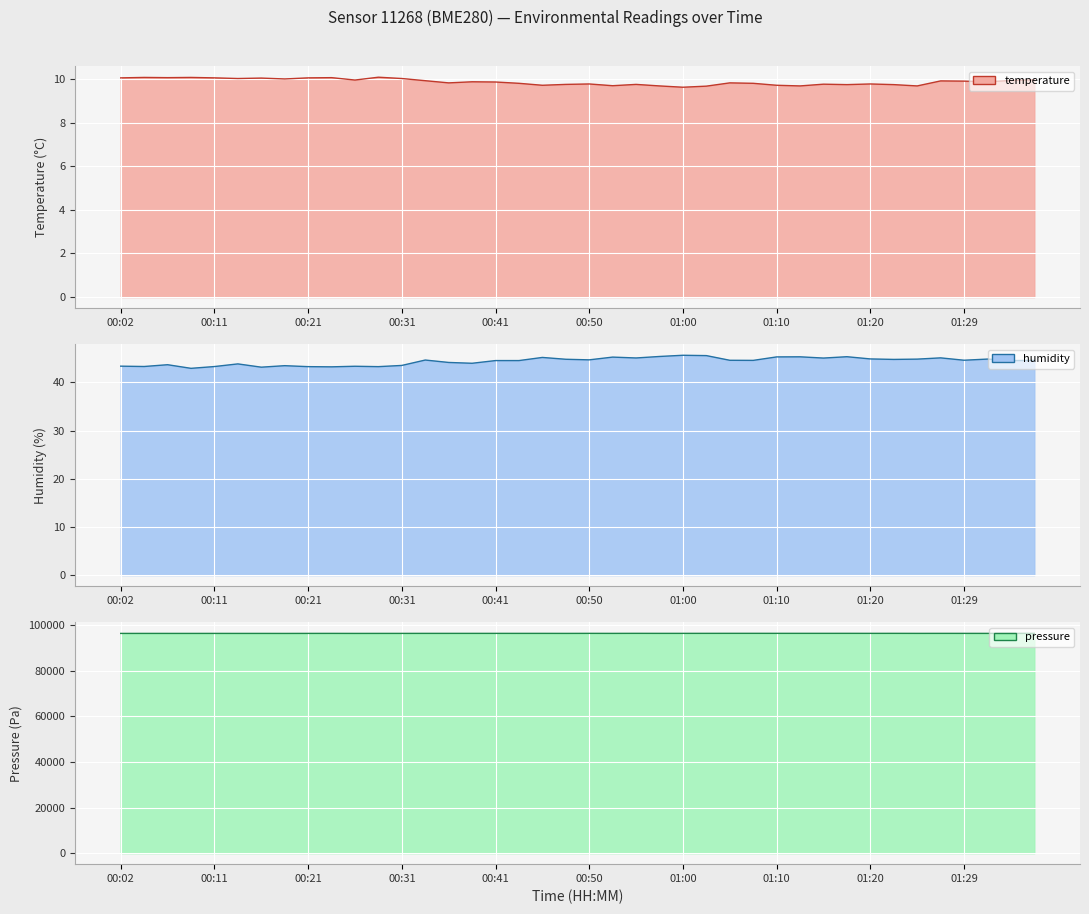

The value of humidity at 01:10 is 45.3. True or false?

True